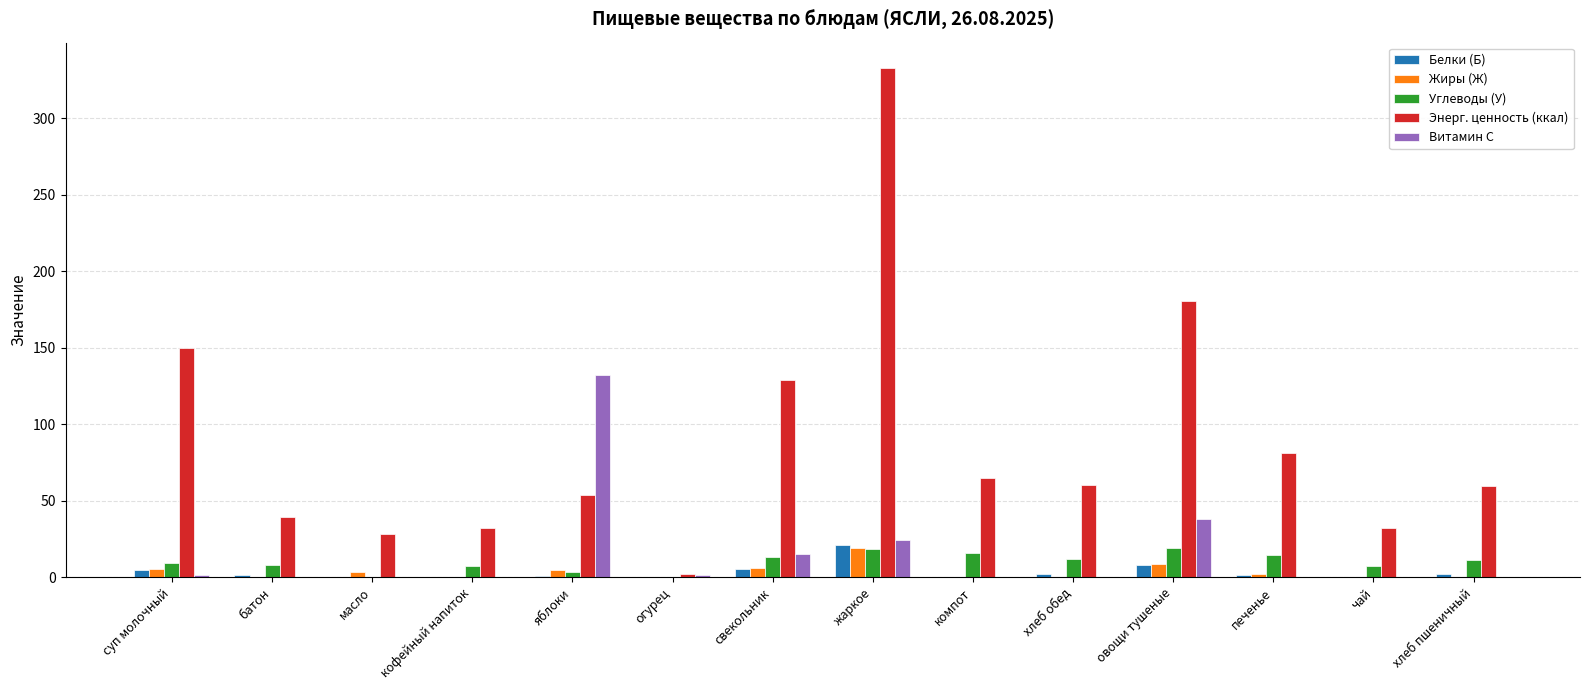

True or false: Энерг. ценность (ккал) has a value of 332.9 at жаркое.

True